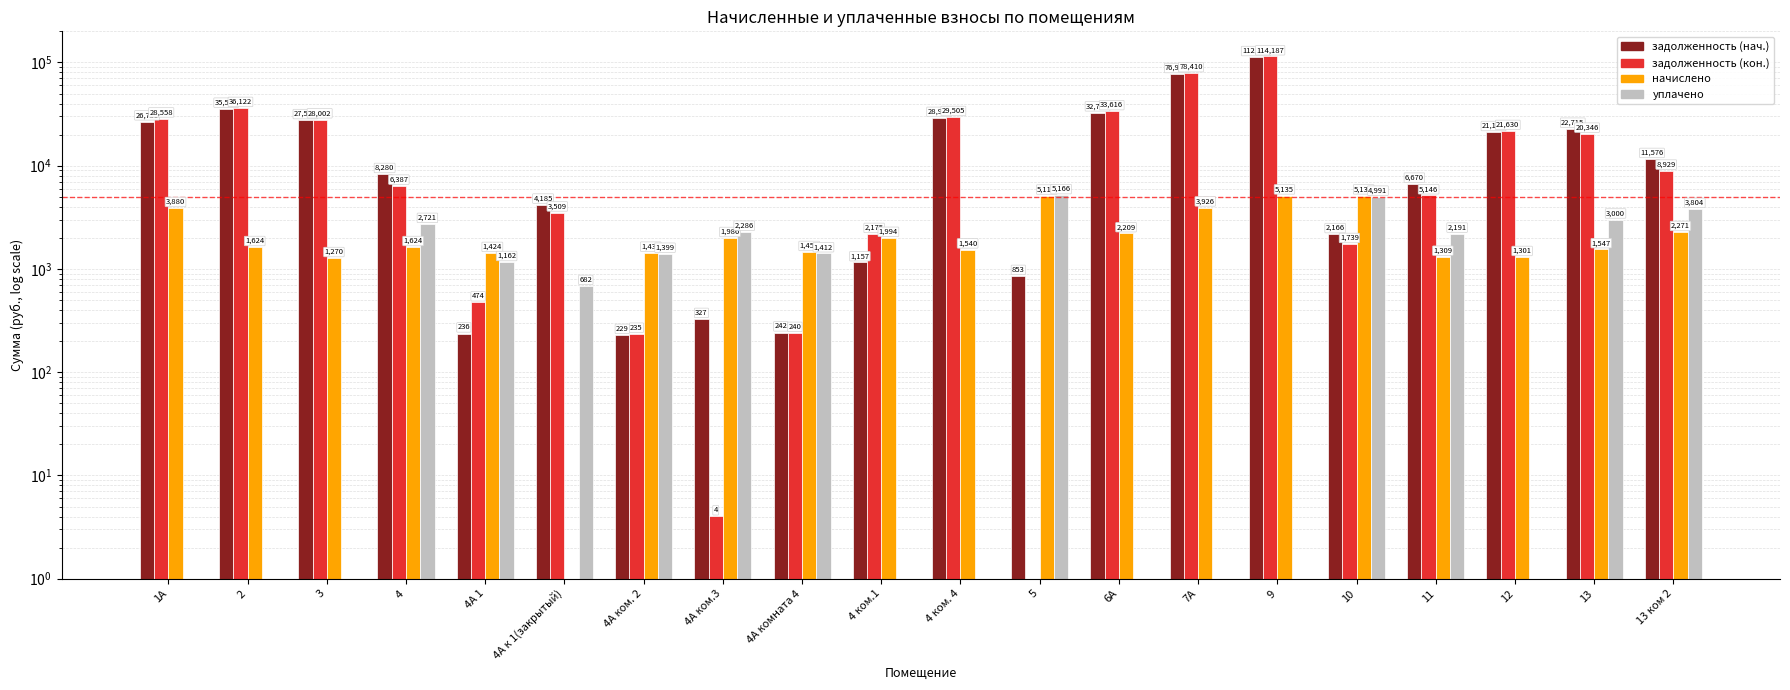

Is the value of уплачено at 10 greater than the value of задолженность (кон.) at 4А ком. 2?

Yes